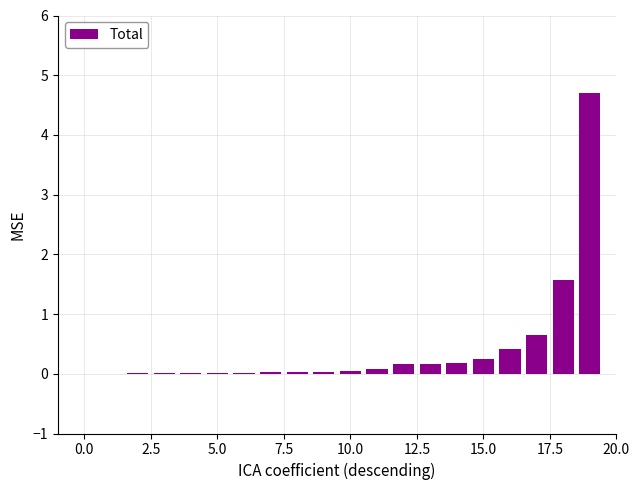

What is the greatest value displayed?

4.7